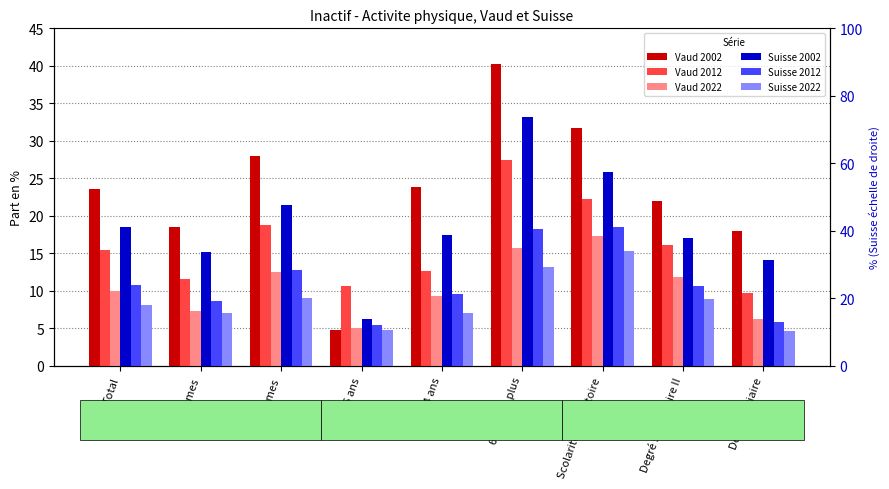

What is the maximum value shown in the chart?

40.2